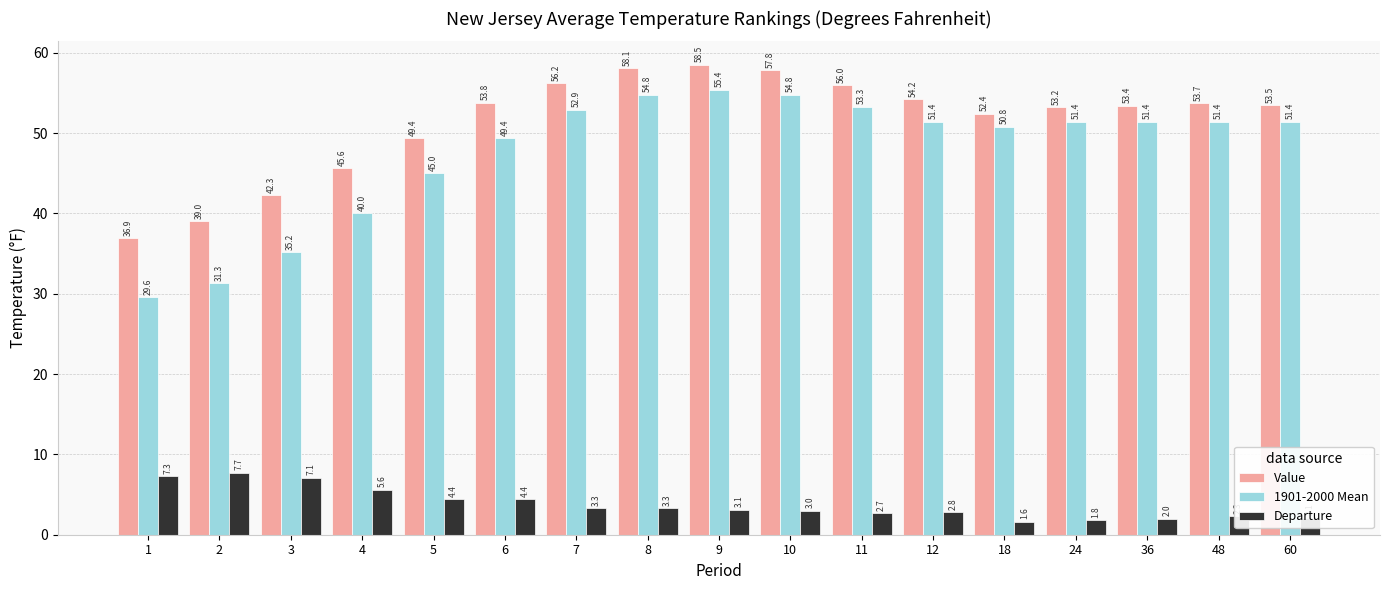

Which series has the widest spread of values?

1901-2000 Mean